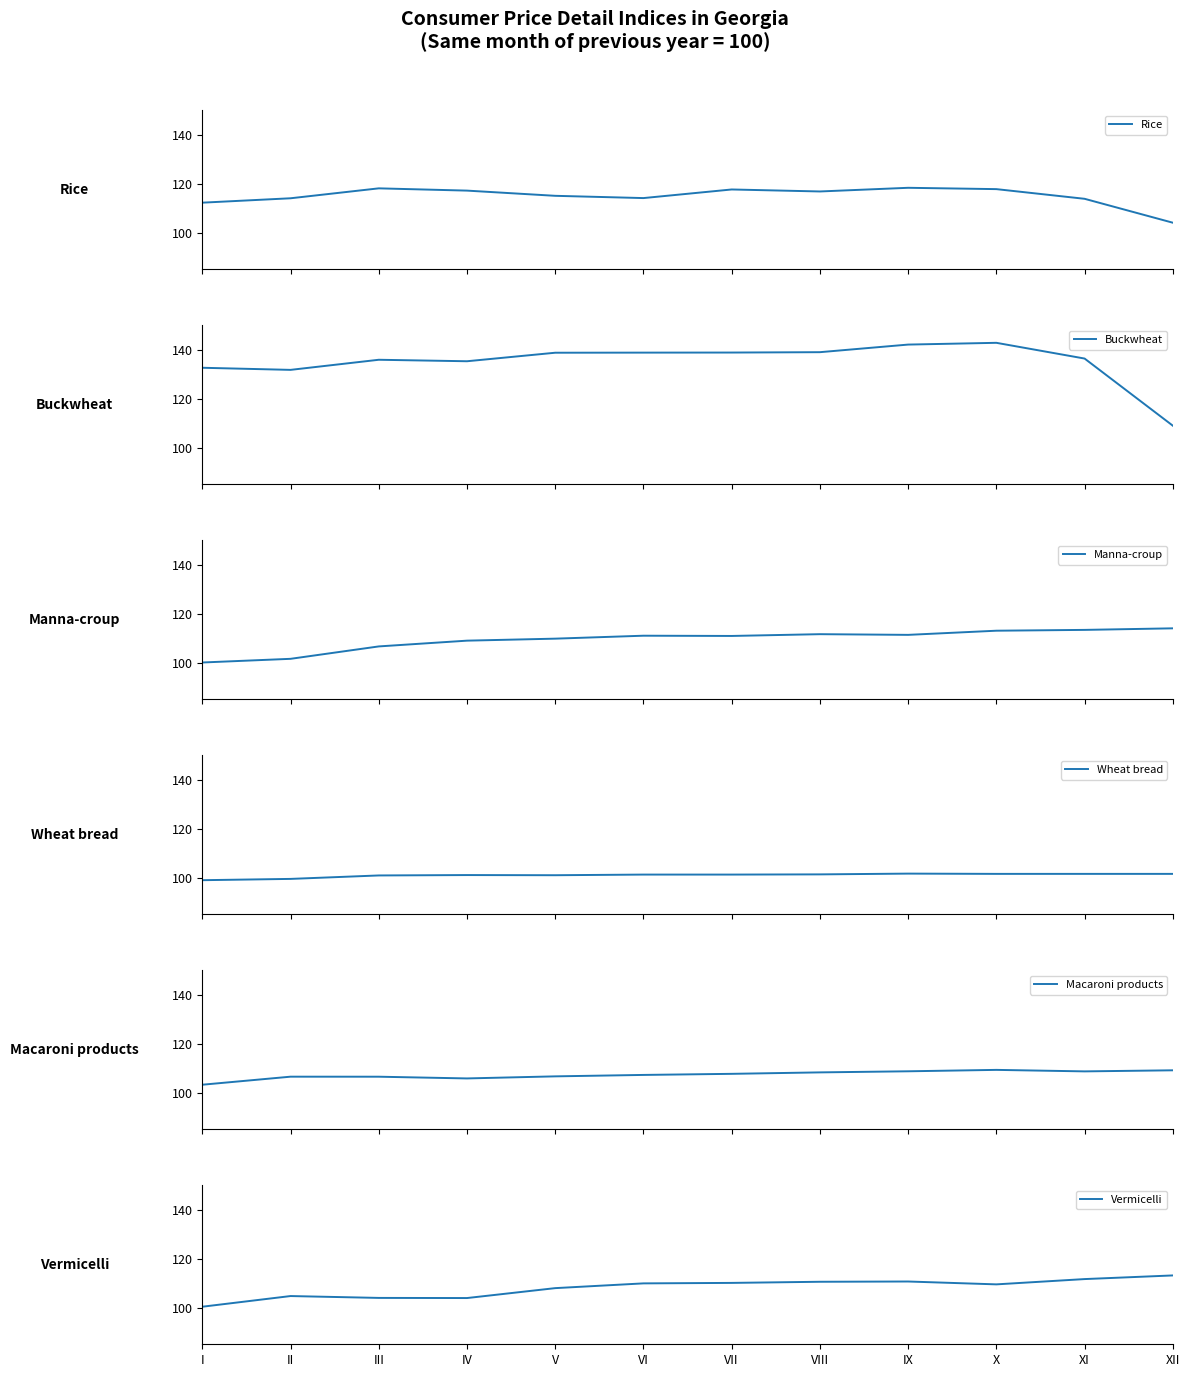

At which category is the sum across all series the highest?

X